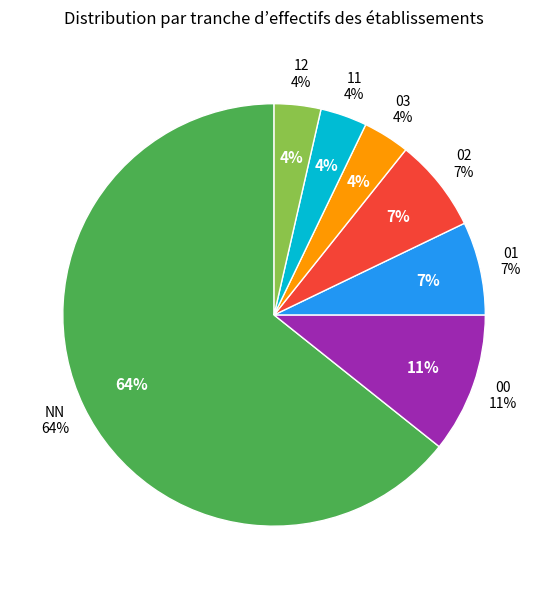

What is the change in value from 01 to 03?

-1